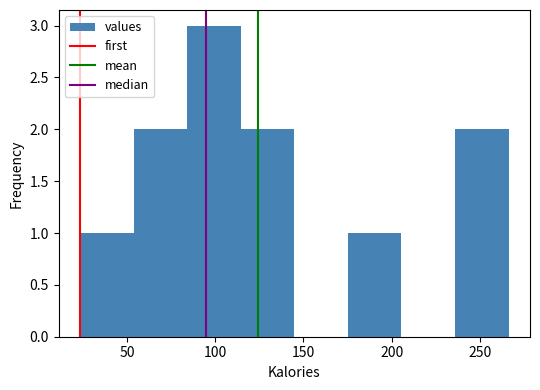

What is the height of the bar covering 175 to 205 on the x-axis? Neither the bar edges nor the heights are printed on the chart, so give them approximately, as read against the axes.

1